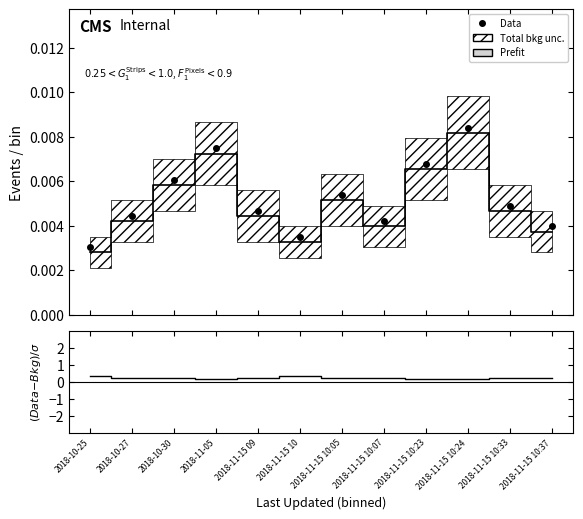

The value of Data at 2018-10-30 is 0.0. True or false?

False